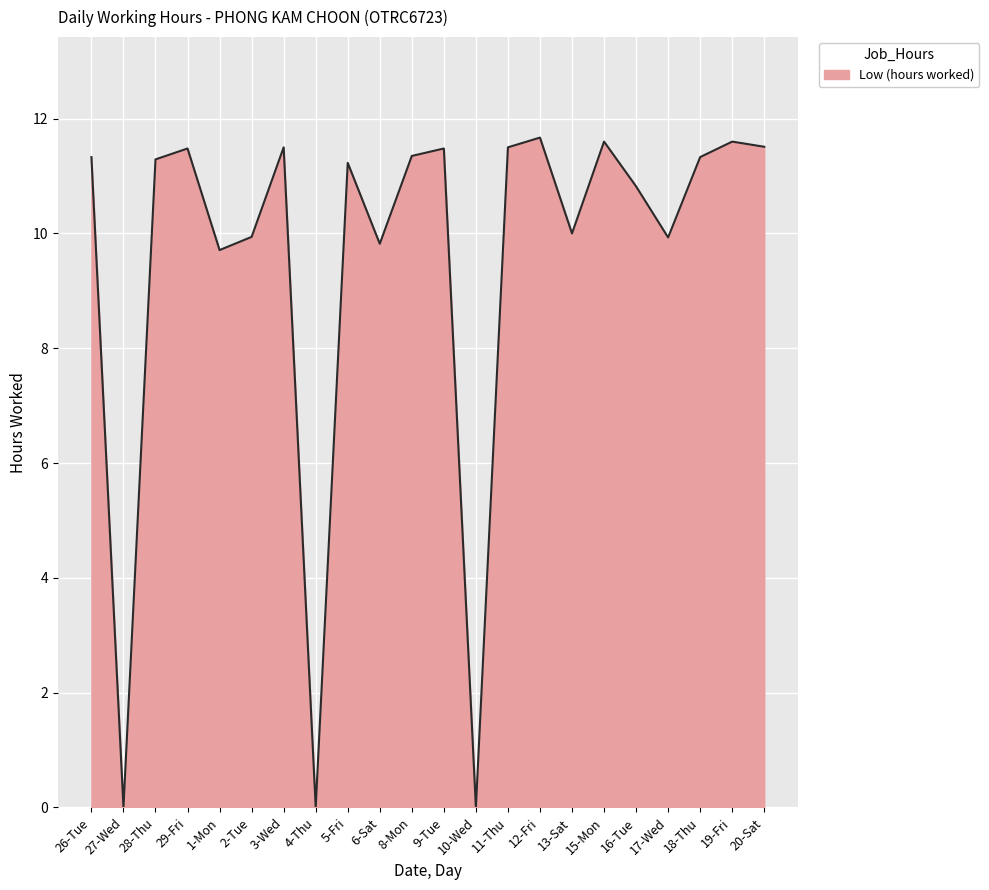

Does the chart display data point markers on the line(s)?

No